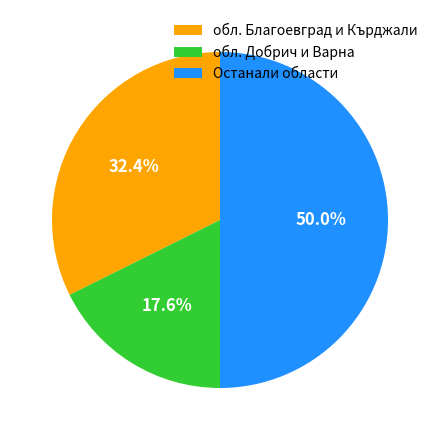

Which slice is the smallest?

обл. Добрич и Варна